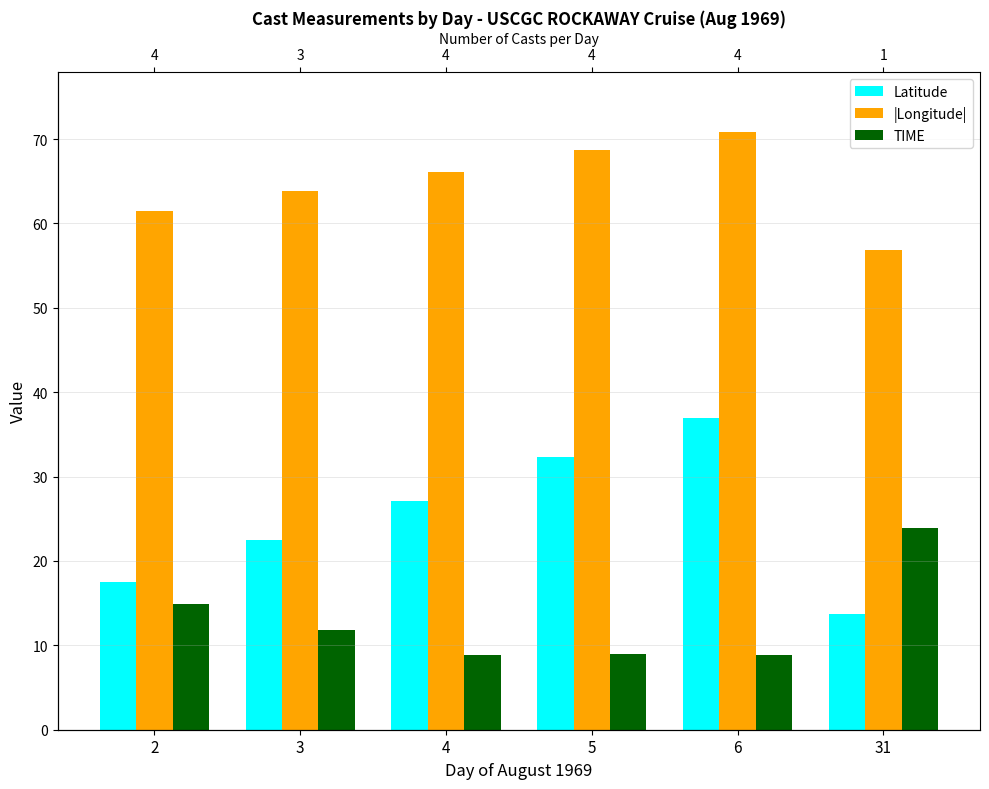

Between 31 and 4, which is larger?

4